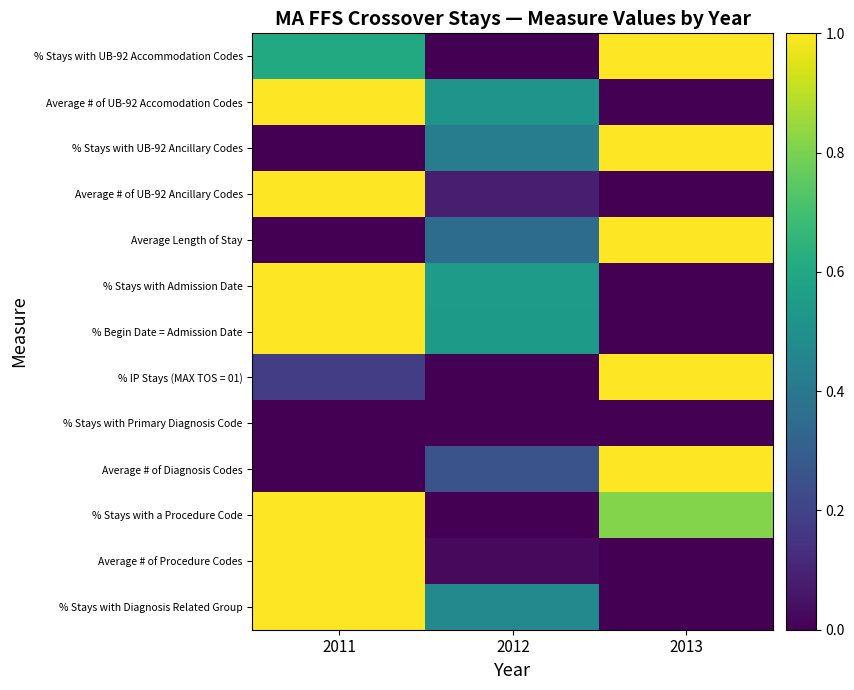

Reading right to left, extract all data points from this chart.

% Stays with UB-92 Accommodation Codes: 2013=1.0	2012=0.0	2011=0.6
Average # of UB-92 Accomodation Codes: 2013=0.0	2012=0.5	2011=1.0
% Stays with UB-92 Ancillary Codes: 2013=1.0	2012=0.4	2011=0.0
Average # of UB-92 Ancillary Codes: 2013=0.0	2012=0.1	2011=1.0
Average Length of Stay: 2013=1.0	2012=0.4	2011=0.0
% Stays with Admission Date: 2013=0.0	2012=0.6	2011=1.0
% Begin Date = Admission Date: 2013=0.0	2012=0.5	2011=1.0
% IP Stays (MAX TOS = 01): 2013=1.0	2012=0.0	2011=0.2
% Stays with Primary Diagnosis Code: 2013=0.0	2012=0.0	2011=0.0
Average # of Diagnosis Codes: 2013=1.0	2012=0.3	2011=0.0
% Stays with a Procedure Code: 2013=0.8	2012=0.0	2011=1.0
Average # of Procedure Codes: 2013=0.0	2012=0.0	2011=1.0
% Stays with Diagnosis Related Group: 2013=0.0	2012=0.5	2011=1.0